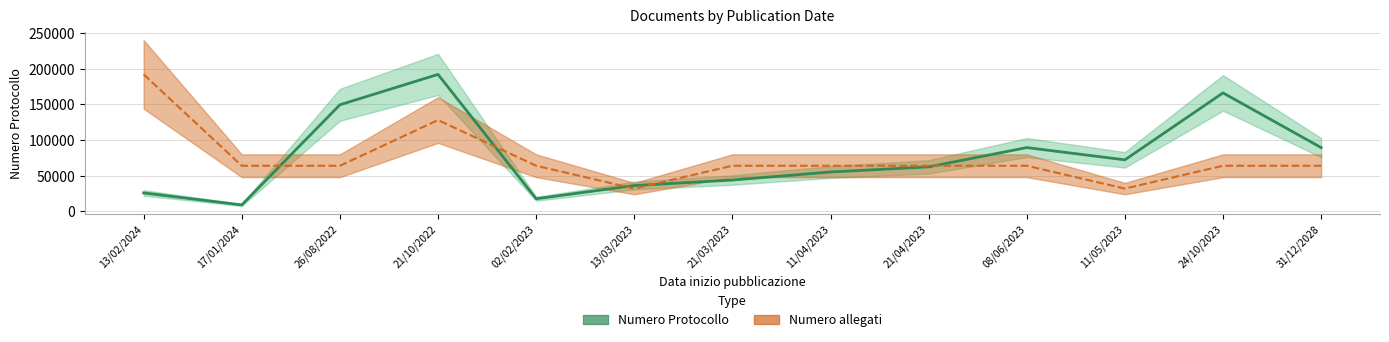

What is the label of the 1st point from the right?

31/12/2028